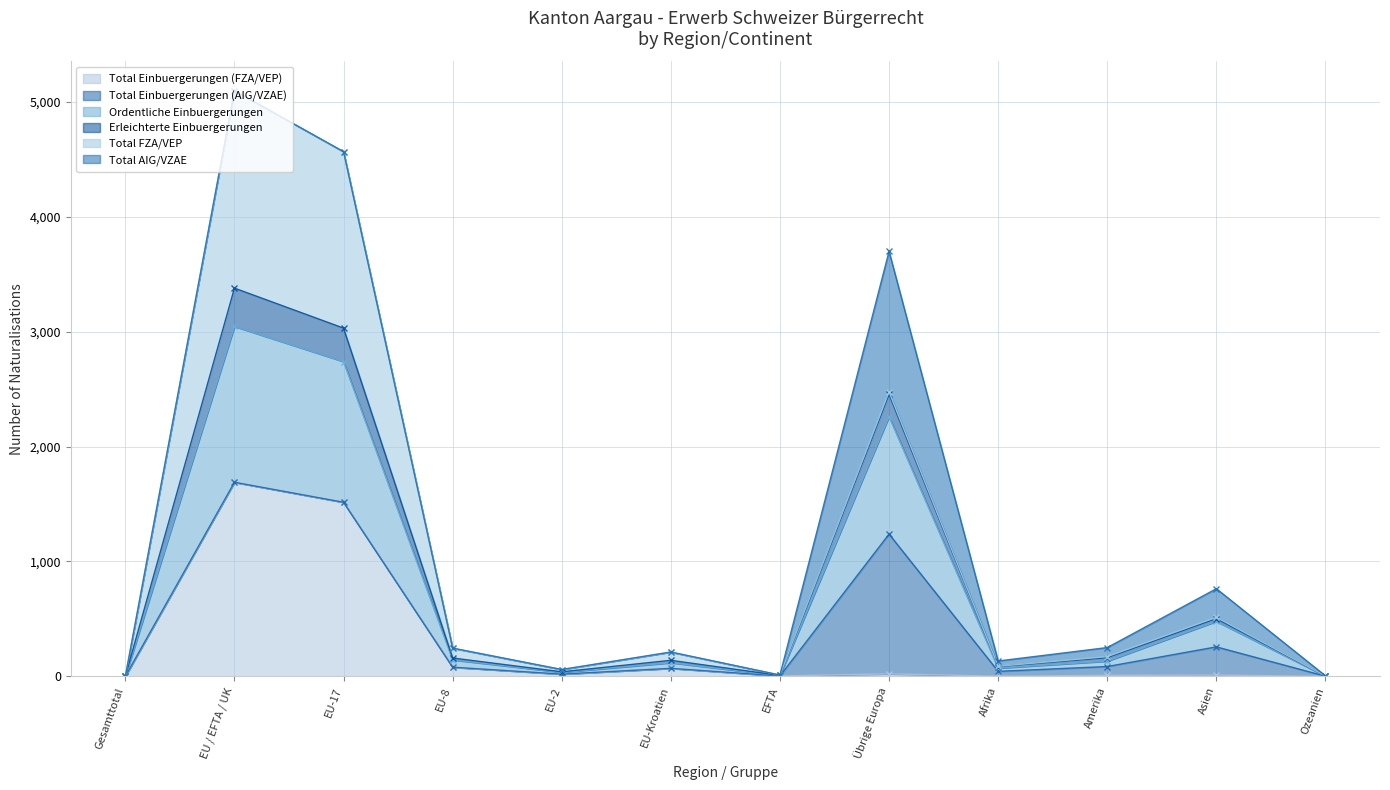

What is the highest value of the Total Einbuergerungen (FZA/VEP) series?

1689